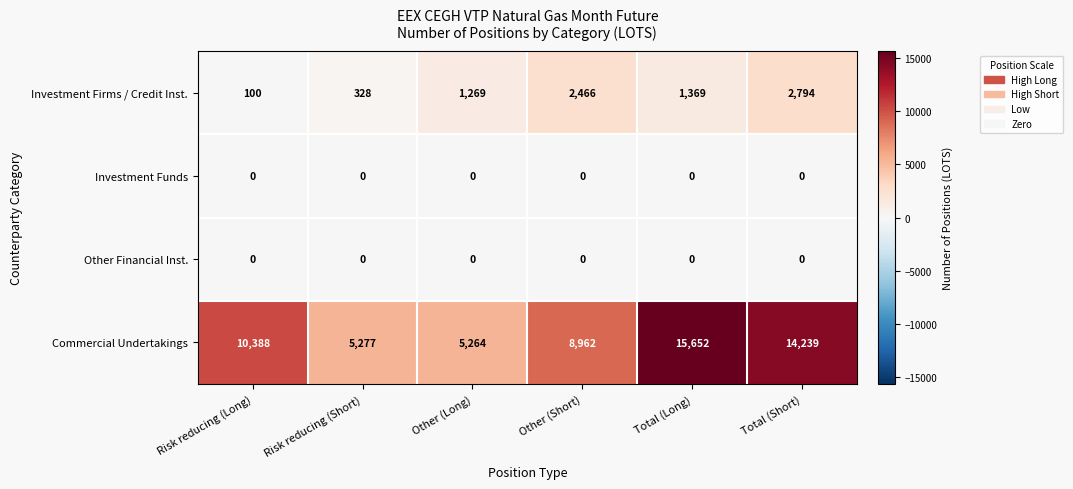

What is the spread (max minus min) of values at Risk reducing (Long)?

10388